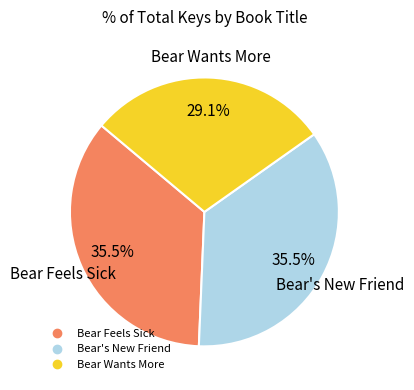

What percentage is the Bear Wants More slice, to the nearest percent?

29%